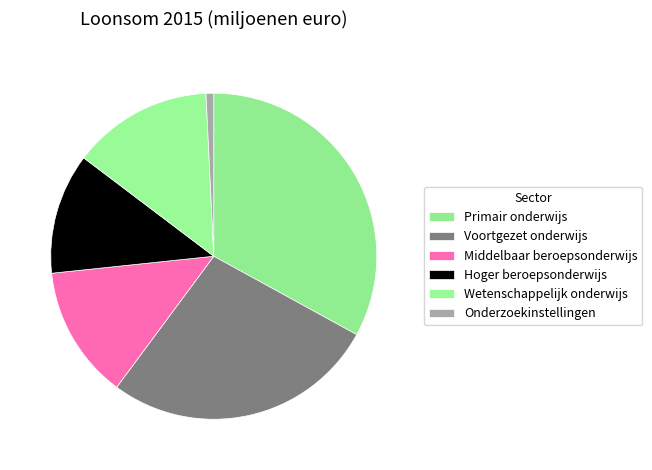

Count the number of slices in the pie.

6